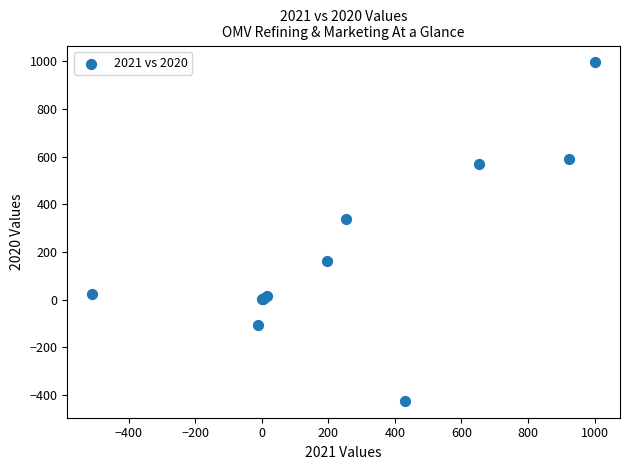

What Y value in the scatter plot is closest to 285?

337.0